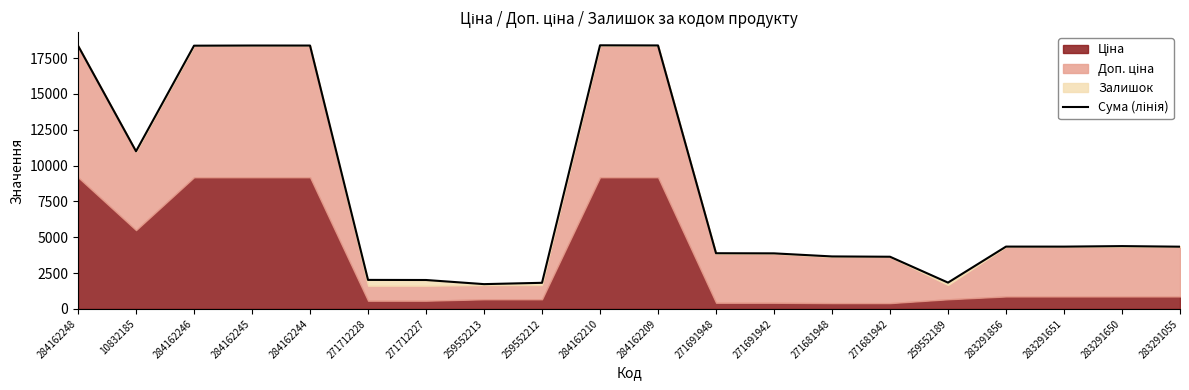

What is the minimum value shown in the chart?

1729.9